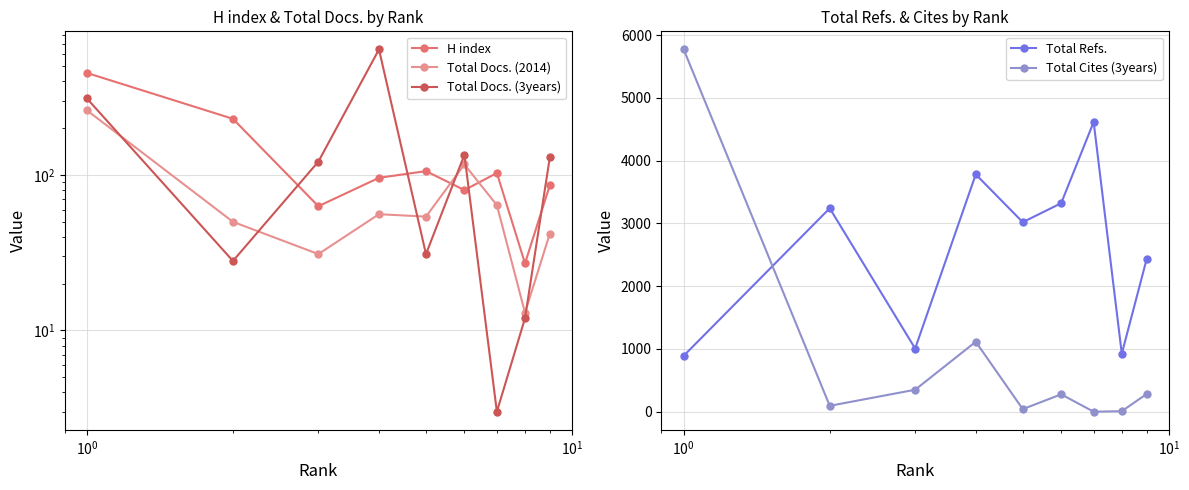

Reading left to right, what are all the values shown in this chart?

H index: 454	230	63	96	106	80	103	27	86
Total Docs. (2014): 261	50	31	56	54	117	64	13	42
Total Docs. (3years): 311	28	122	643	31	135	3	12	130
Total Refs.: 891	3242	1007	3782	3020	3323	4617	924	2429
Total Cites (3years): 5773	94	350	1115	41	277	0	8	282